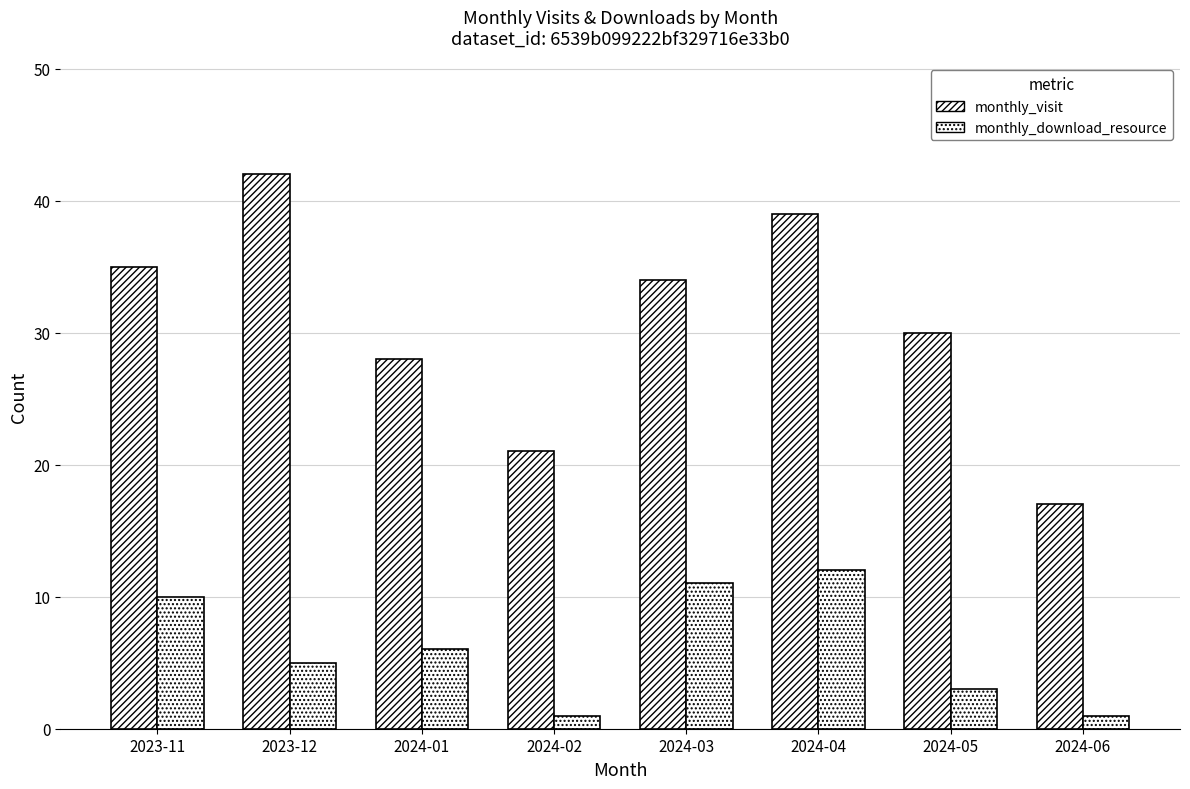

How many data points in monthly_download_resource are less than 6?

4